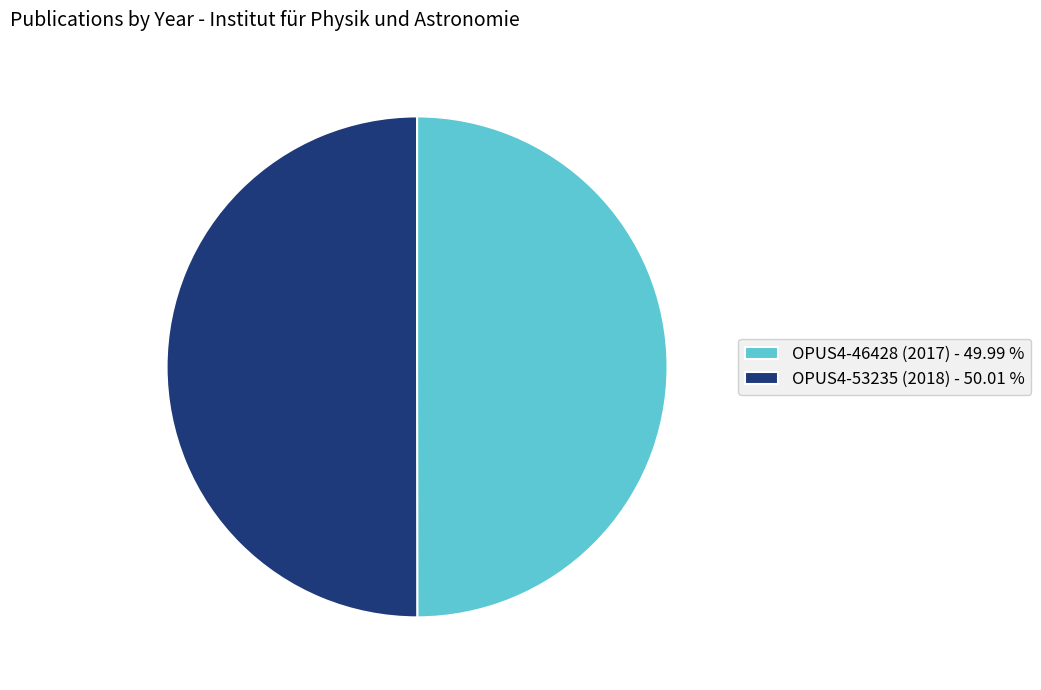

Do OPUS4-53235 (2018) - 50.01 % and OPUS4-46428 (2017) - 49.99 % together represent more than half of the pie?

Yes